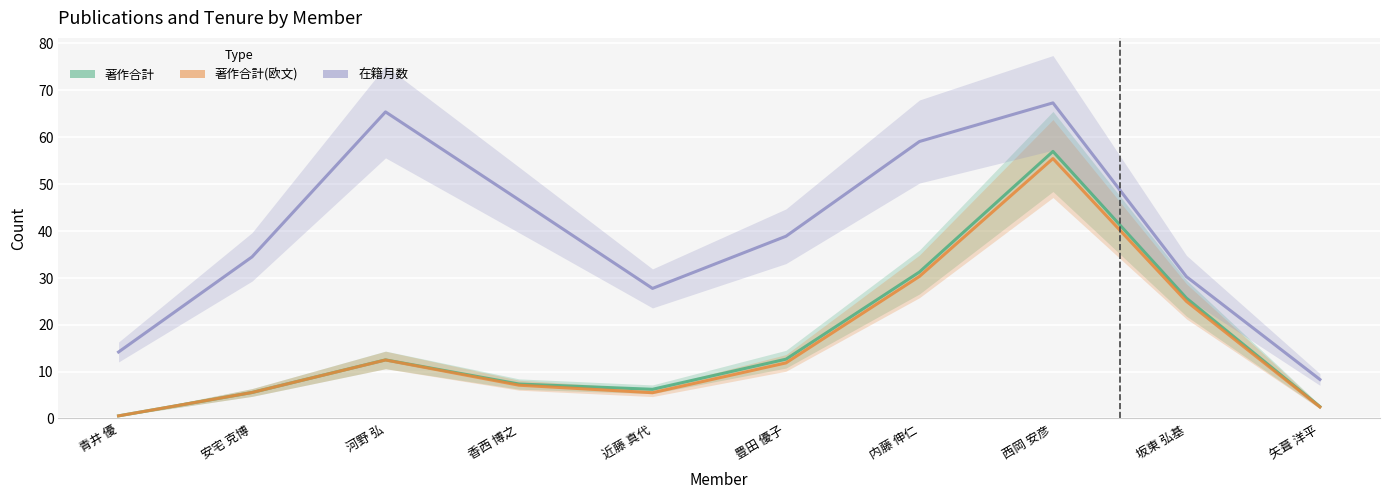

Reading left to right, transcribe all the data shown in this chart.

著作合計: 0.5	5.5	12.5	7.3	6.2	12.6	31.2	56.9	25.6	2.5
著作合計(欧文): 0.5	5.5	12.5	7.1	5.5	11.8	30.3	55.4	25.0	2.4
在籍月数: 14.2	34.4	65.4	46.6	27.7	38.8	59.1	67.3	30.2	8.3